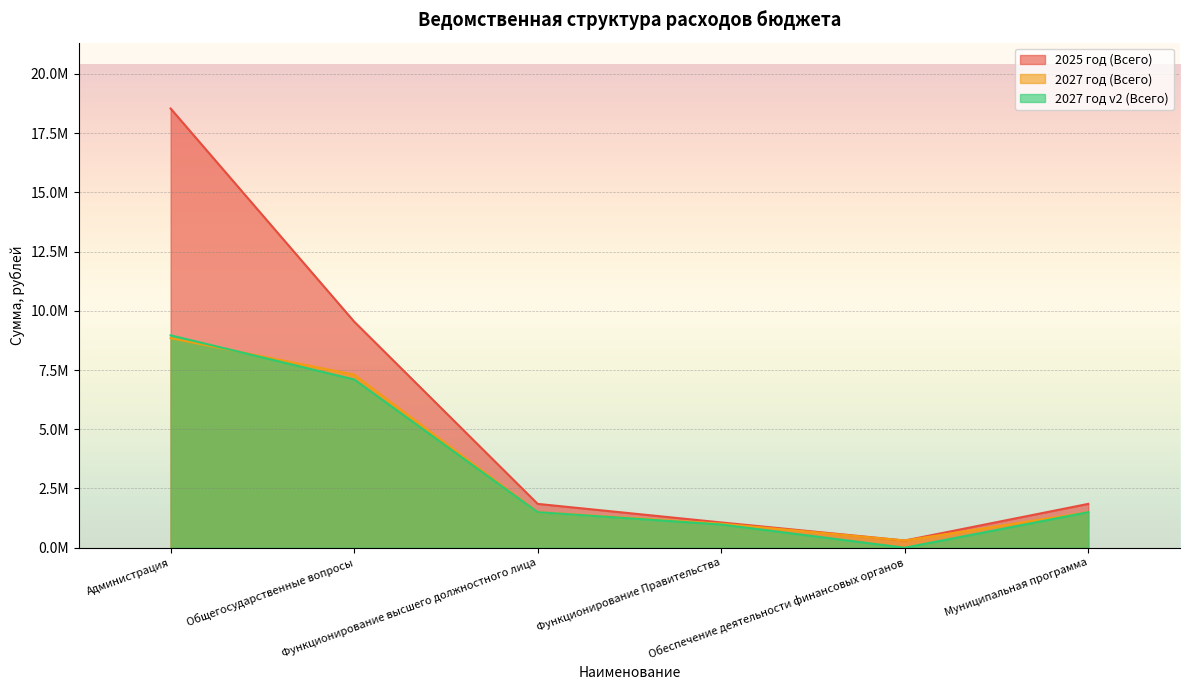

At which label does 2027 год (Всего) reach its peak?

Администрация